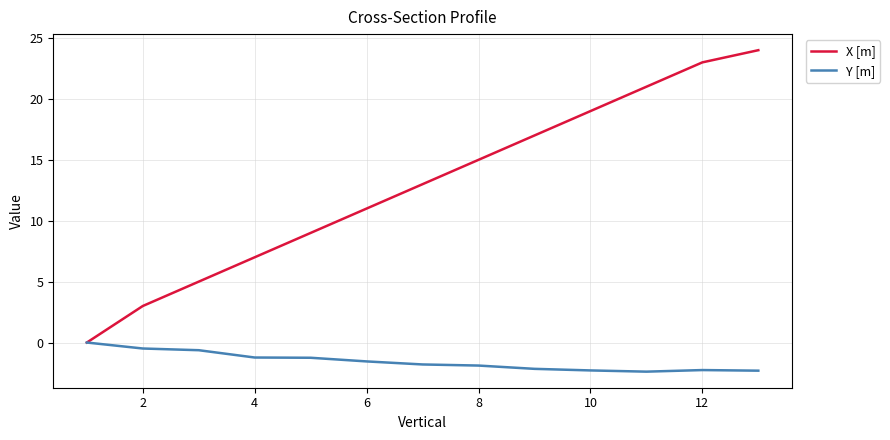

Which series has the largest total across all categories?

X [m]